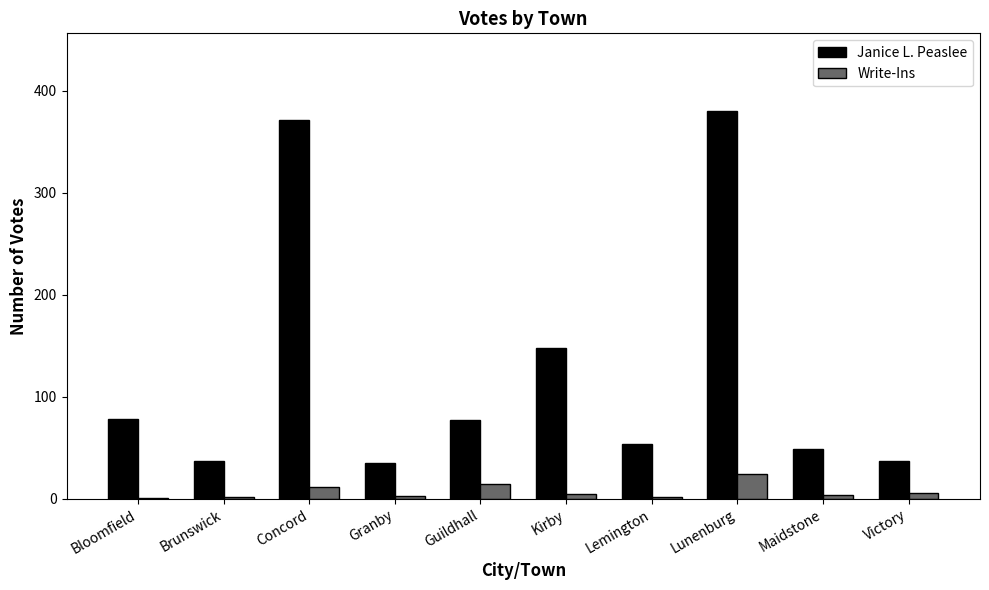

At which label is Janice L. Peaslee closest to 207?

Kirby